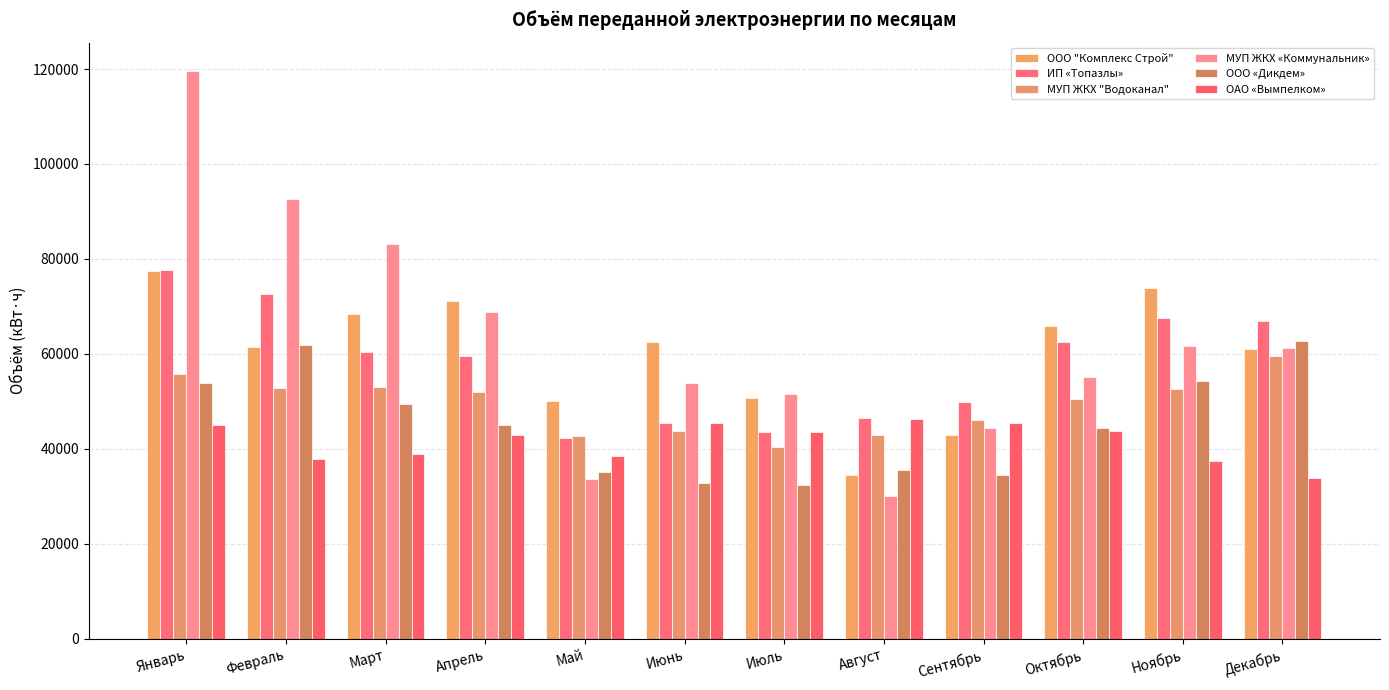

Is it true that ООО "Комплекс Строй" equals 39424 at Апрель?

False